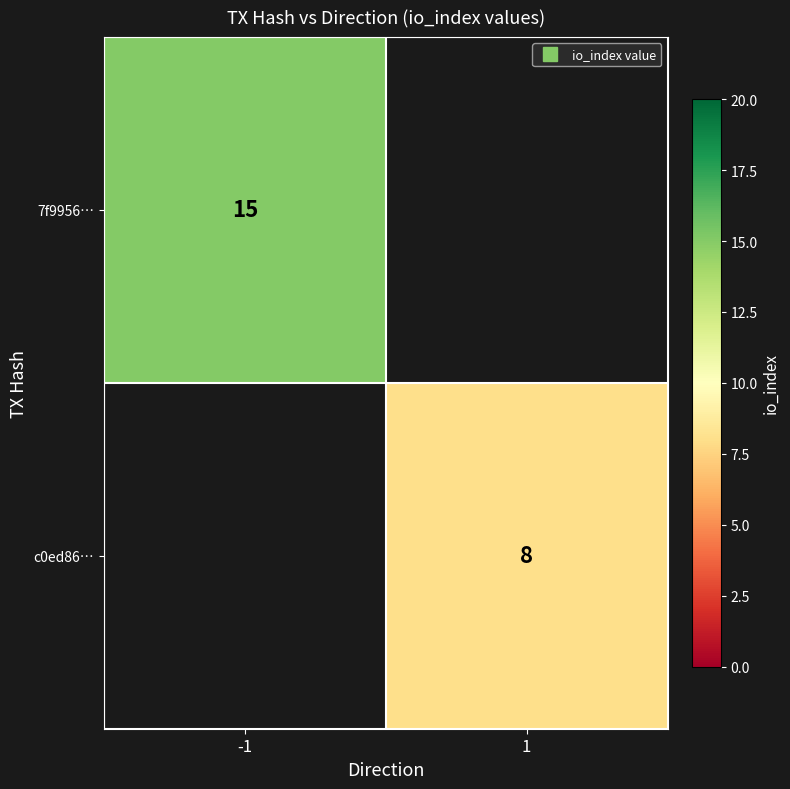

Which label corresponds to the smallest value in the chart?

1